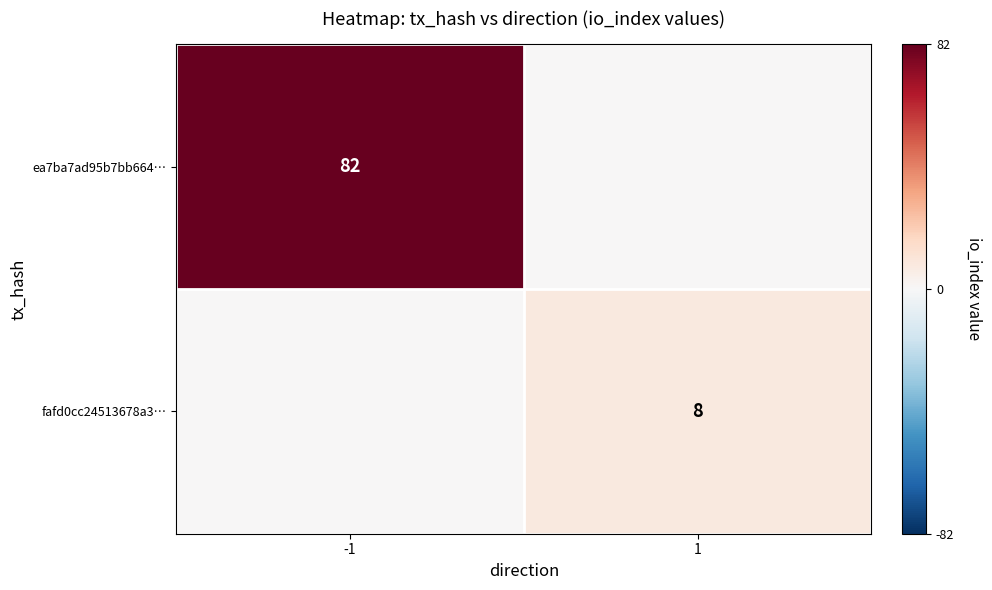

The value of fafd0cc24513678a3… at 1 is 2. True or false?

False